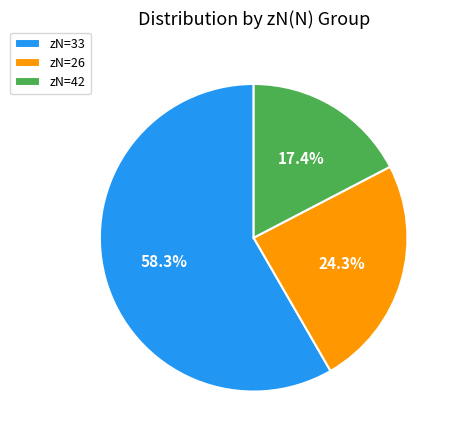

How many slices are in this pie chart?

3